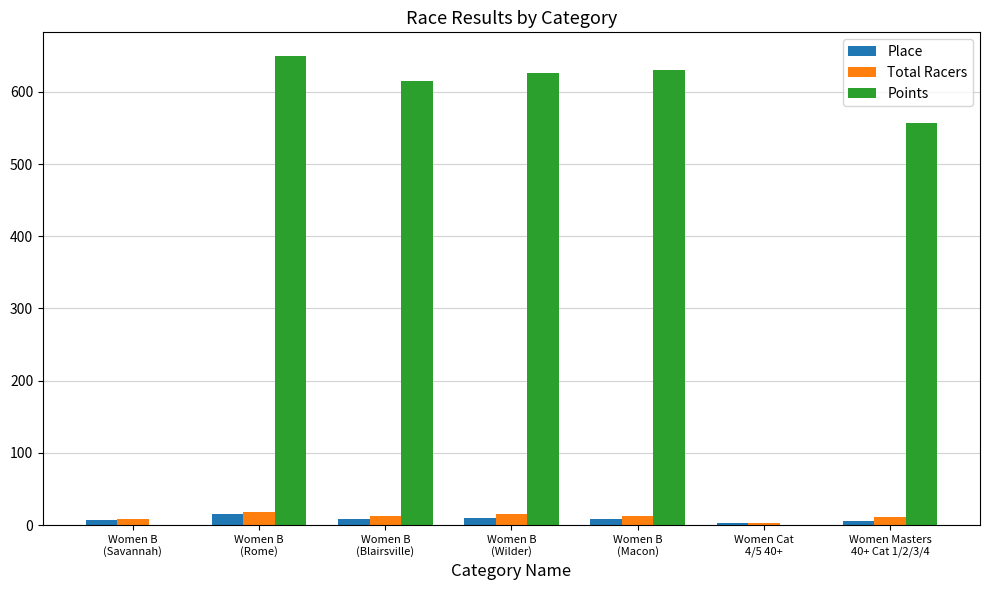

Which series has the largest total across all categories?

Points